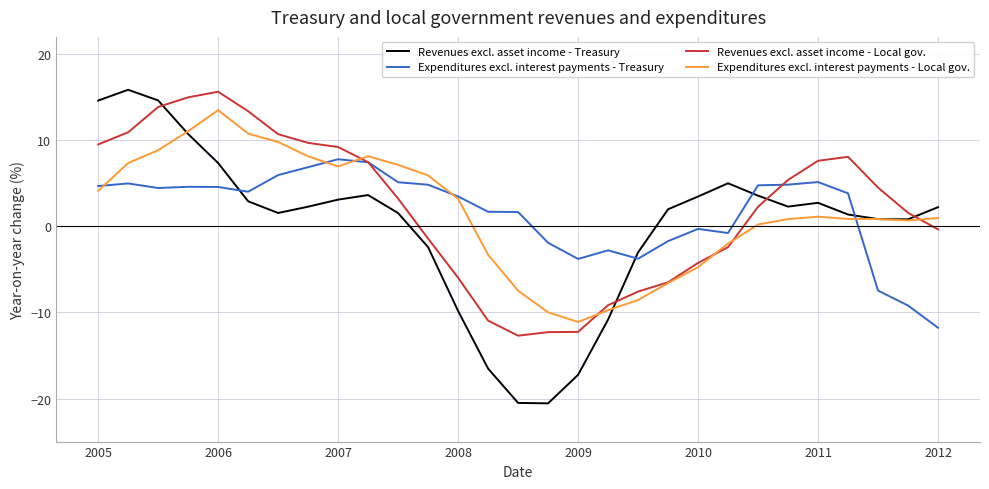

How many values in Expenditures excl. interest payments - Local gov. are above zero?

20